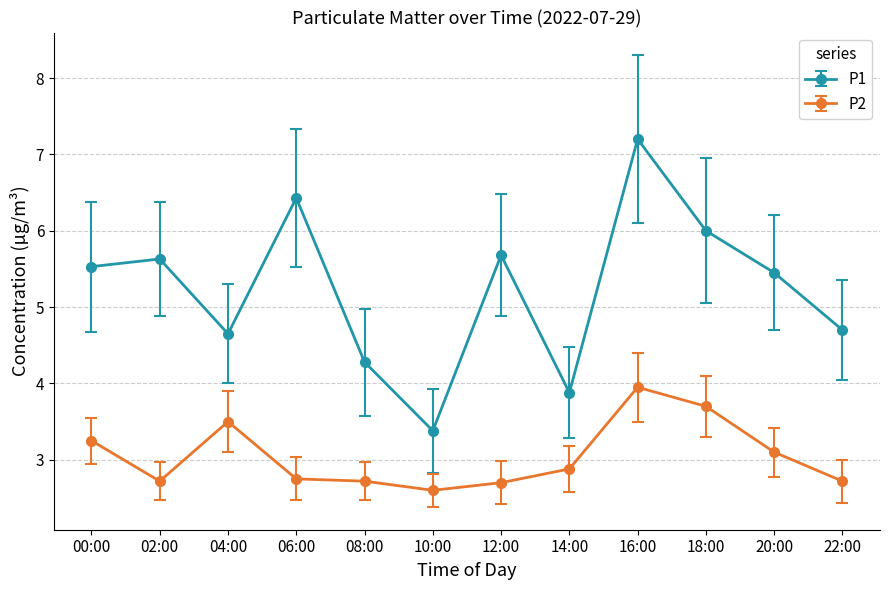

Where is the first local minimum for P2?

02:00